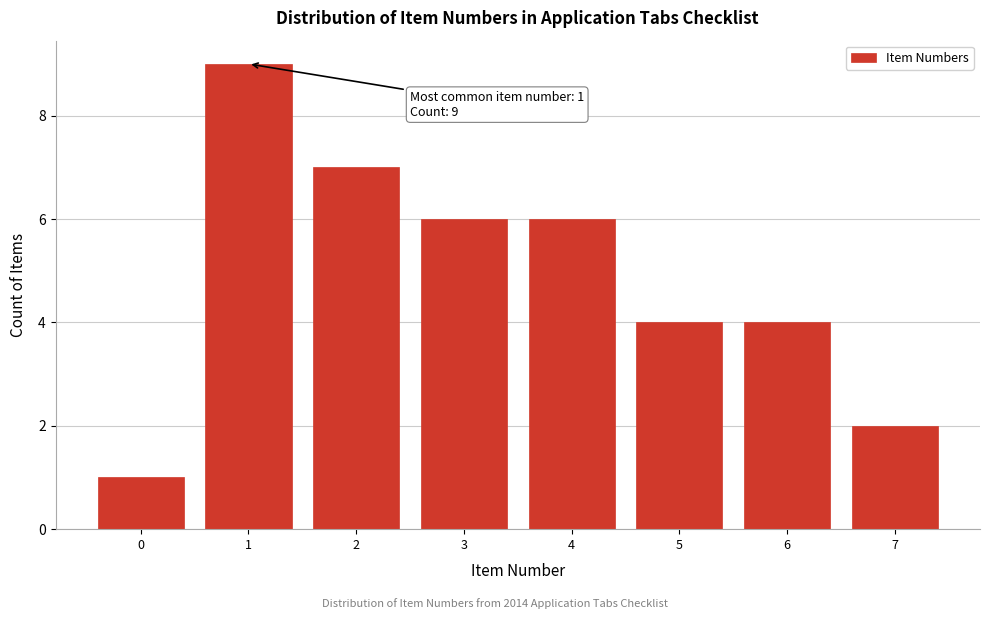

Reading left to right, extract all data points from this chart.

1	9	7	6	6	4	4	2